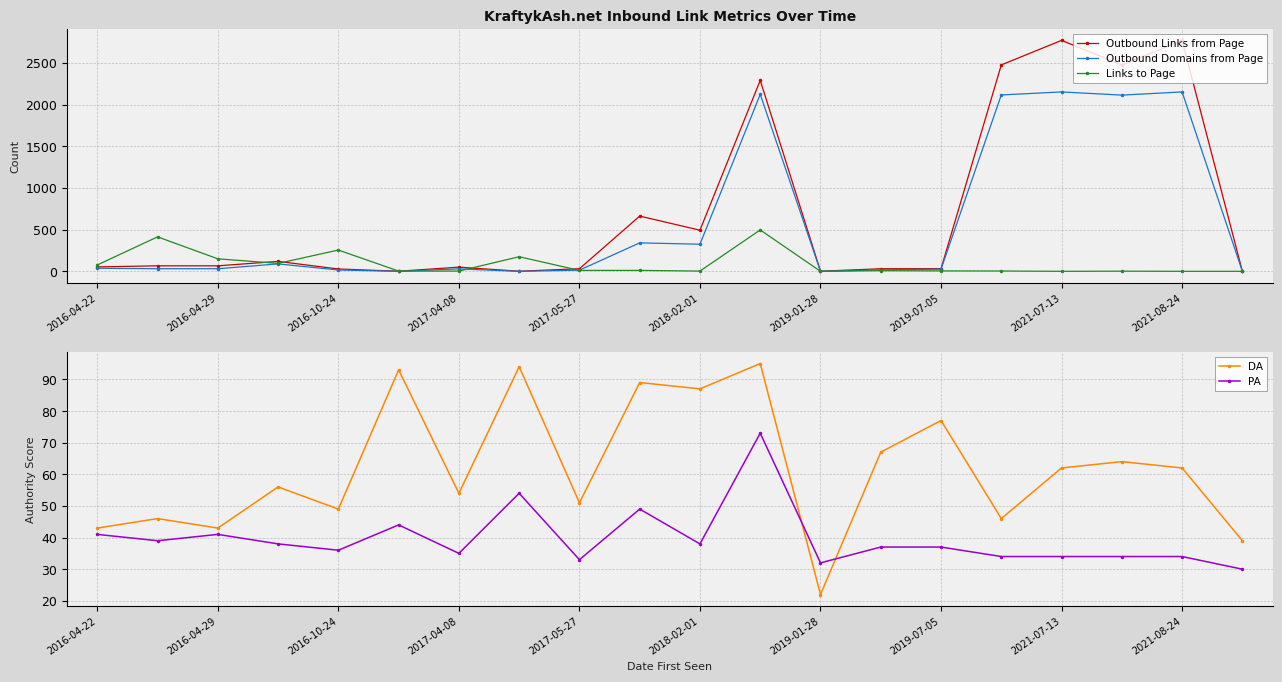

True or false: DA has more than 0 points higher than both neighbors.

True